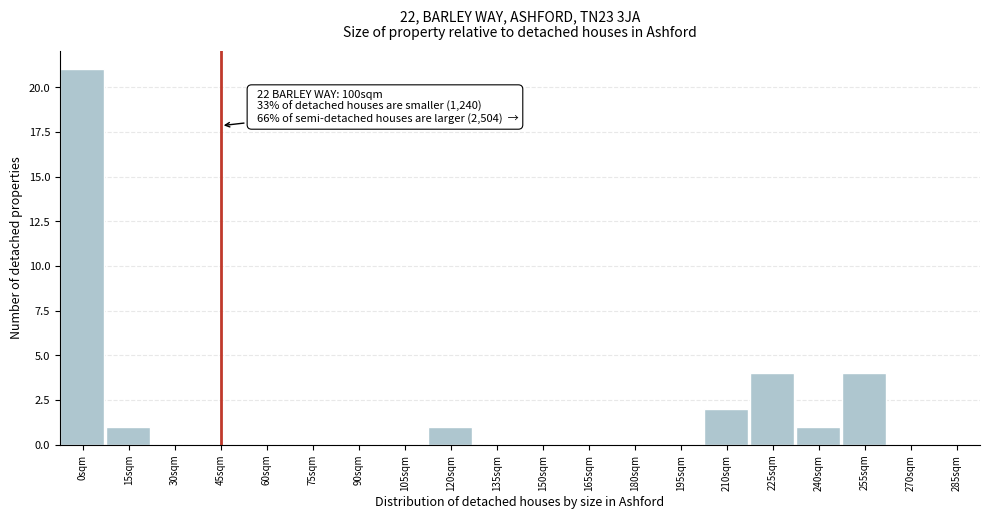

Reading right to left, extract all data points from this chart.

285sqm=0	270sqm=0	255sqm=4	240sqm=1	225sqm=4	210sqm=2	195sqm=0	180sqm=0	165sqm=0	150sqm=0	135sqm=0	120sqm=1	105sqm=0	90sqm=0	75sqm=0	60sqm=0	45sqm=0	30sqm=0	15sqm=1	0sqm=21